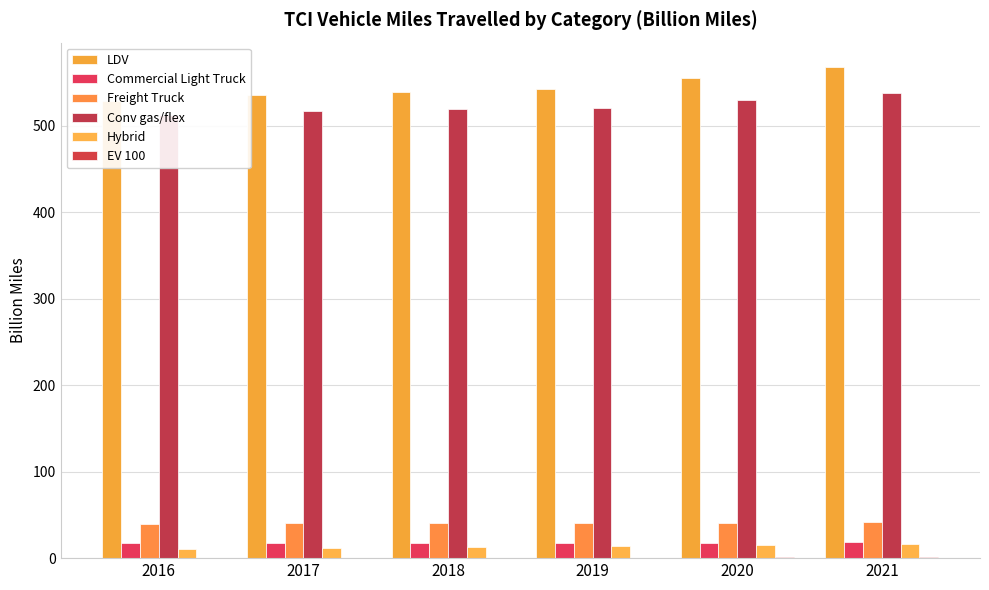

At which category does the chart reach its peak across all series?

2021